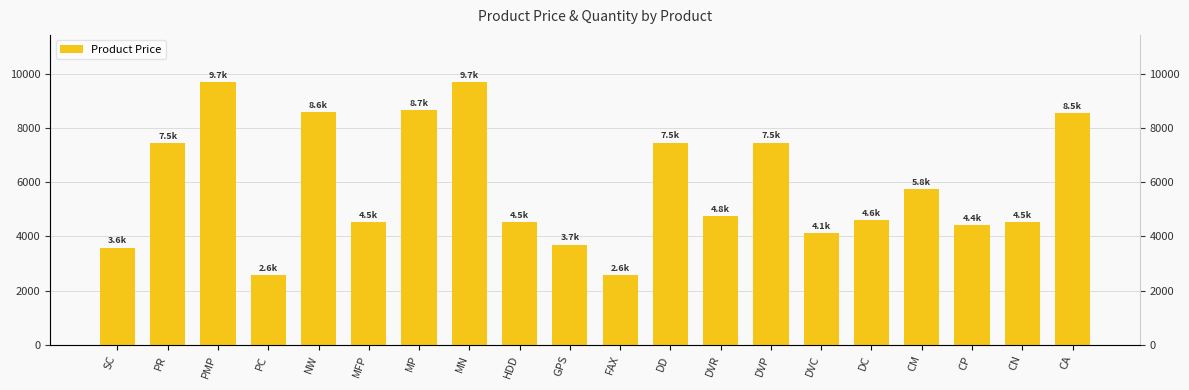

Approximately how many times larger is the value at CA compared to HDD?

1.9